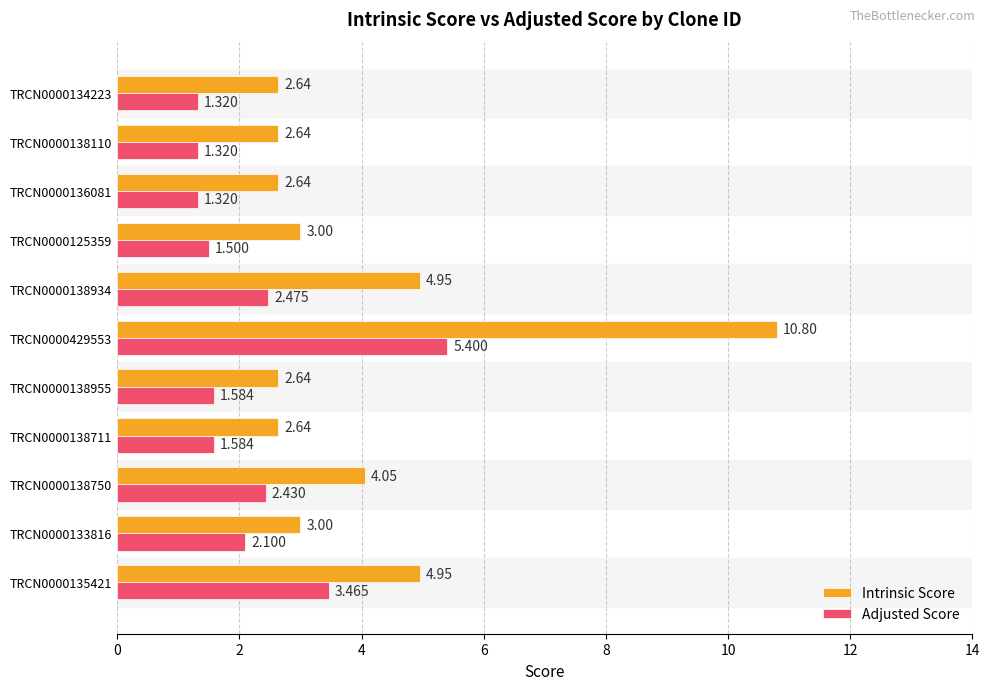

Which series has the largest total across all categories?

Intrinsic Score